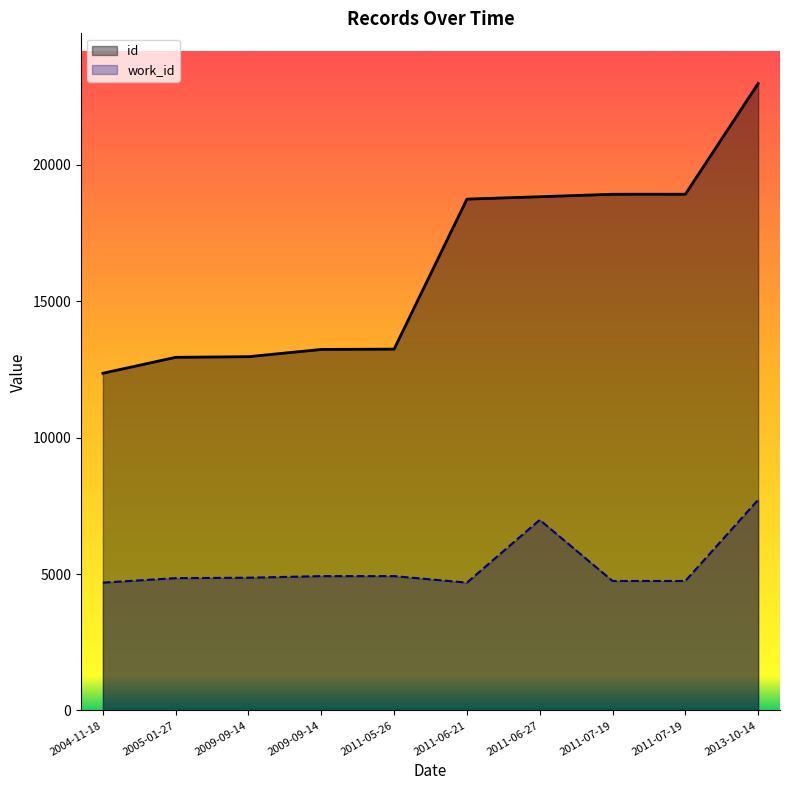

What is the approximate value of id at 2005-01-27, to the nearest 50?

12950